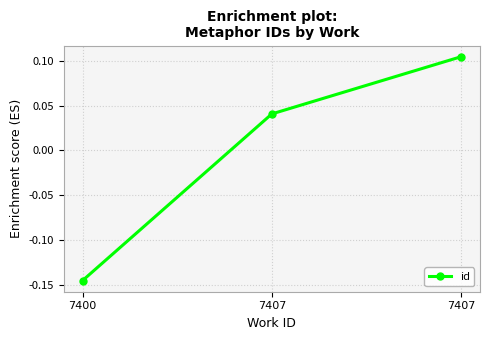

How many lines are shown in the chart?

1